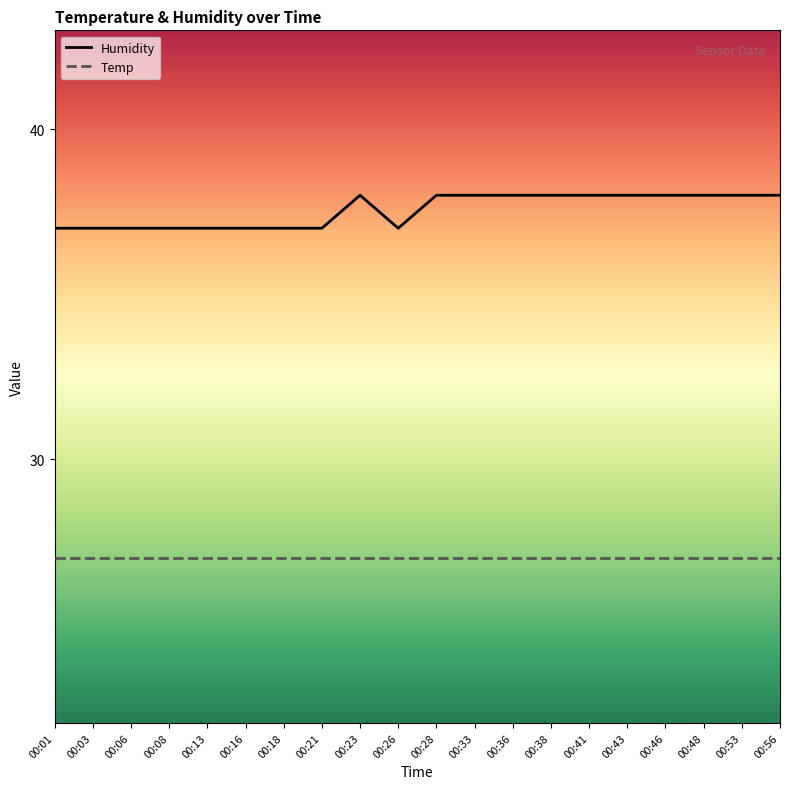

What are all the series names shown in the legend?

Humidity, Temp